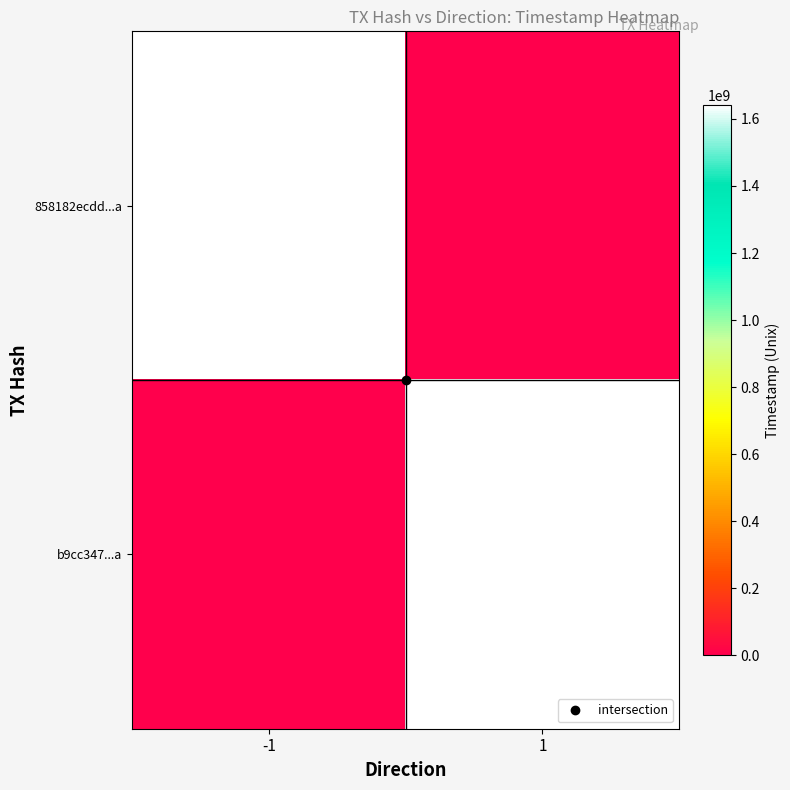

What is the total value across all series at 1?

1642246354